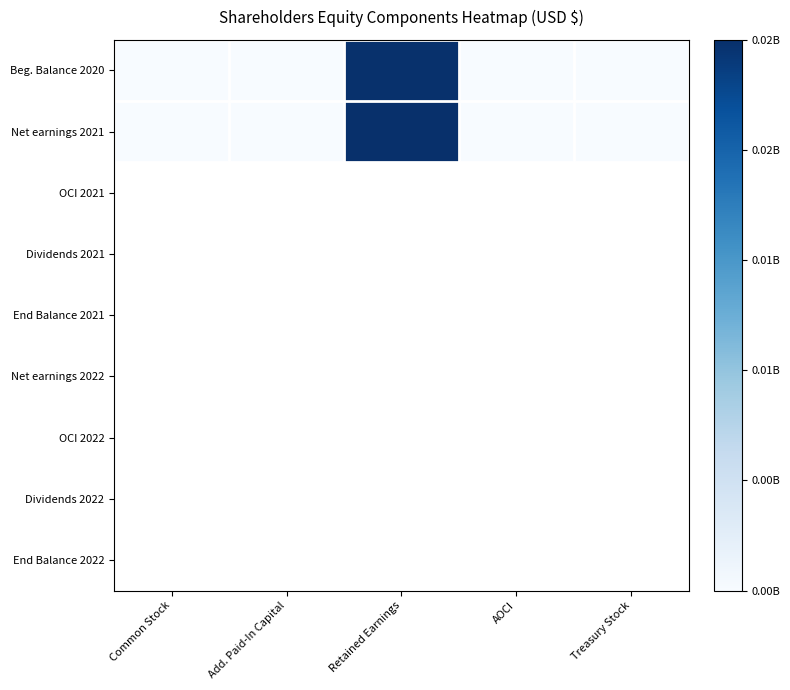

How many distinct data groups are displayed?

2